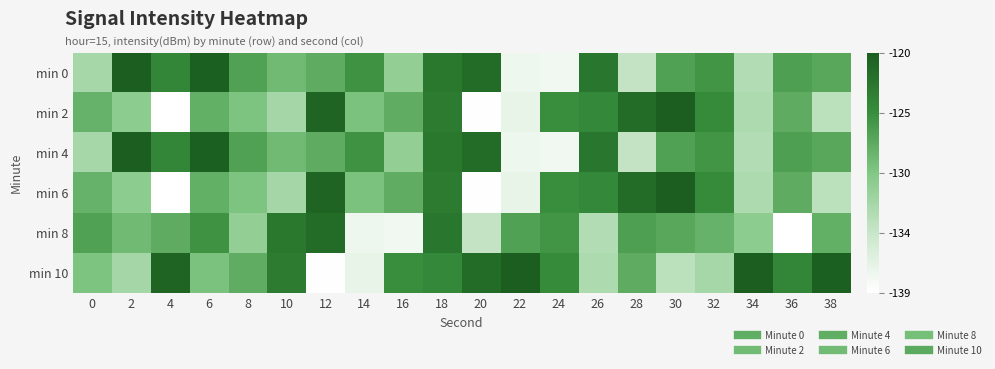

Reading left to right, list all the values displayed in this chart.

min 0: 0=-132.0	2=-120.2	4=-124.1	6=-120.4	8=-126.5	10=-128.5	12=-127.3	14=-125.2	16=-130.7	18=-122.7	20=-121.6	22=-137.5	24=-137.7	26=-122.6	28=-133.9	30=-126.4	32=-125.5	34=-132.8	36=-126.3	38=-126.9
min 2: 0=-127.9	2=-130.3	4=-138.9	6=-127.5	8=-129.3	10=-131.9	12=-120.8	14=-129.1	16=-127.3	18=-123.1	20=-138.8	22=-137.0	24=-124.9	26=-124.4	28=-121.6	30=-120.2	32=-124.6	34=-132.4	36=-127.3	38=-133.3
min 4: 0=-132.0	2=-120.2	4=-124.1	6=-120.4	8=-126.5	10=-128.5	12=-127.3	14=-125.2	16=-130.7	18=-122.7	20=-121.6	22=-137.5	24=-137.7	26=-122.6	28=-133.9	30=-126.4	32=-125.5	34=-132.8	36=-126.3	38=-126.9
min 6: 0=-127.9	2=-130.3	4=-138.9	6=-127.5	8=-129.3	10=-131.9	12=-120.8	14=-129.1	16=-127.3	18=-123.1	20=-138.8	22=-137.0	24=-124.9	26=-124.4	28=-121.6	30=-120.2	32=-124.6	34=-132.4	36=-127.3	38=-133.3
min 8: 0=-126.5	2=-128.5	4=-127.3	6=-125.2	8=-130.7	10=-122.7	12=-121.6	14=-137.5	16=-137.7	18=-122.6	20=-133.9	22=-126.4	24=-125.5	26=-132.8	28=-126.3	30=-126.9	32=-127.9	34=-130.3	36=-138.9	38=-127.5
min 10: 0=-129.3	2=-131.9	4=-120.8	6=-129.1	8=-127.3	10=-123.1	12=-138.8	14=-137.0	16=-124.9	18=-124.4	20=-121.6	22=-120.2	24=-124.6	26=-132.4	28=-127.3	30=-133.3	32=-132.0	34=-120.2	36=-124.1	38=-120.4